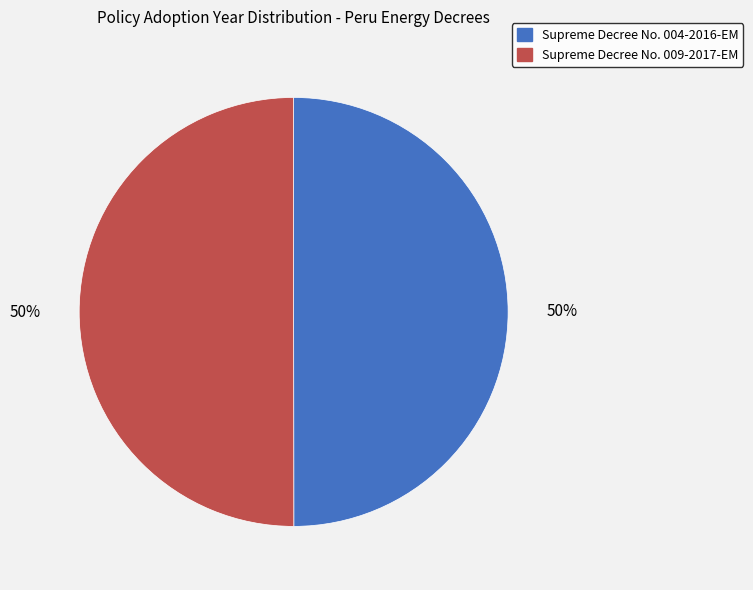

Combined, do Supreme Decree No. 009-2017-EM and Supreme Decree No. 004-2016-EM account for over 50%?

Yes